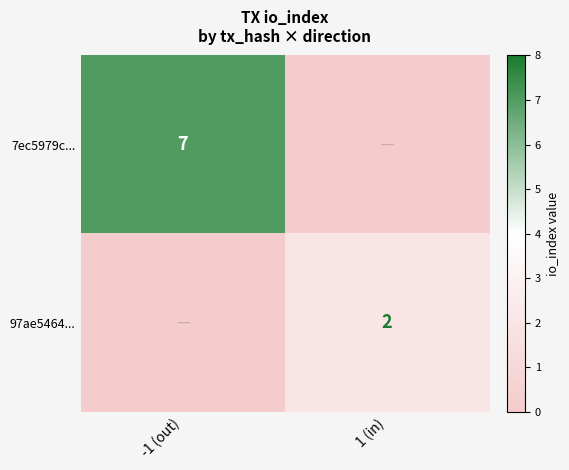

The value of 97ae5464... at 1 (in) is 2. True or false?

True